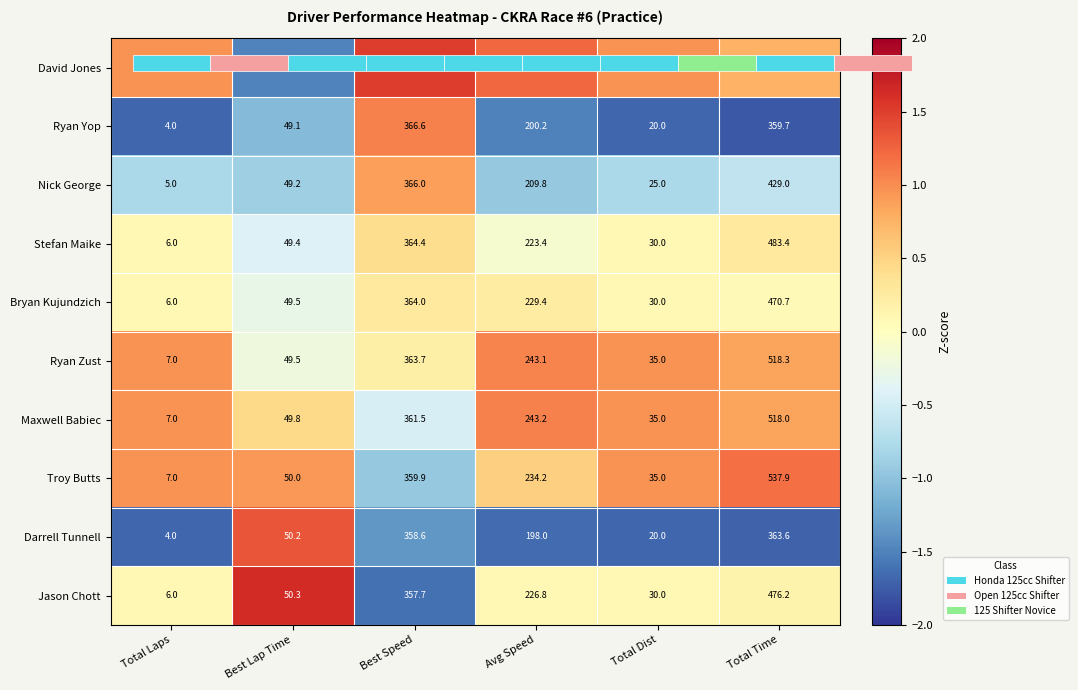

The value of Jason Chott at Avg Speed is 0.1. True or false?

True